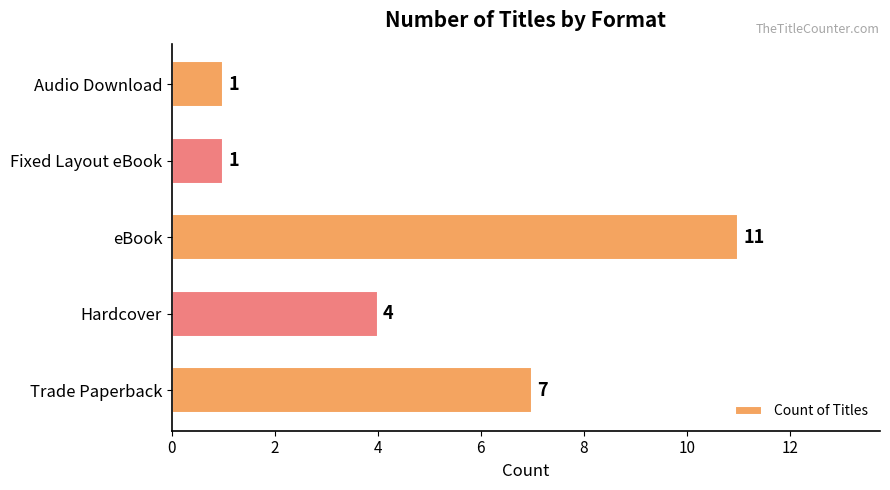

What is the maximum value shown in the chart?

11